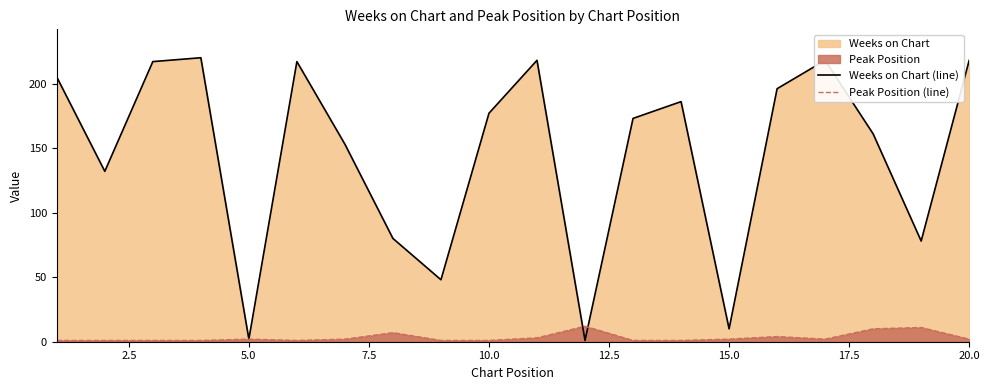

What is the difference between the maximum and minimum values in the Weeks on Chart (line) series?

219